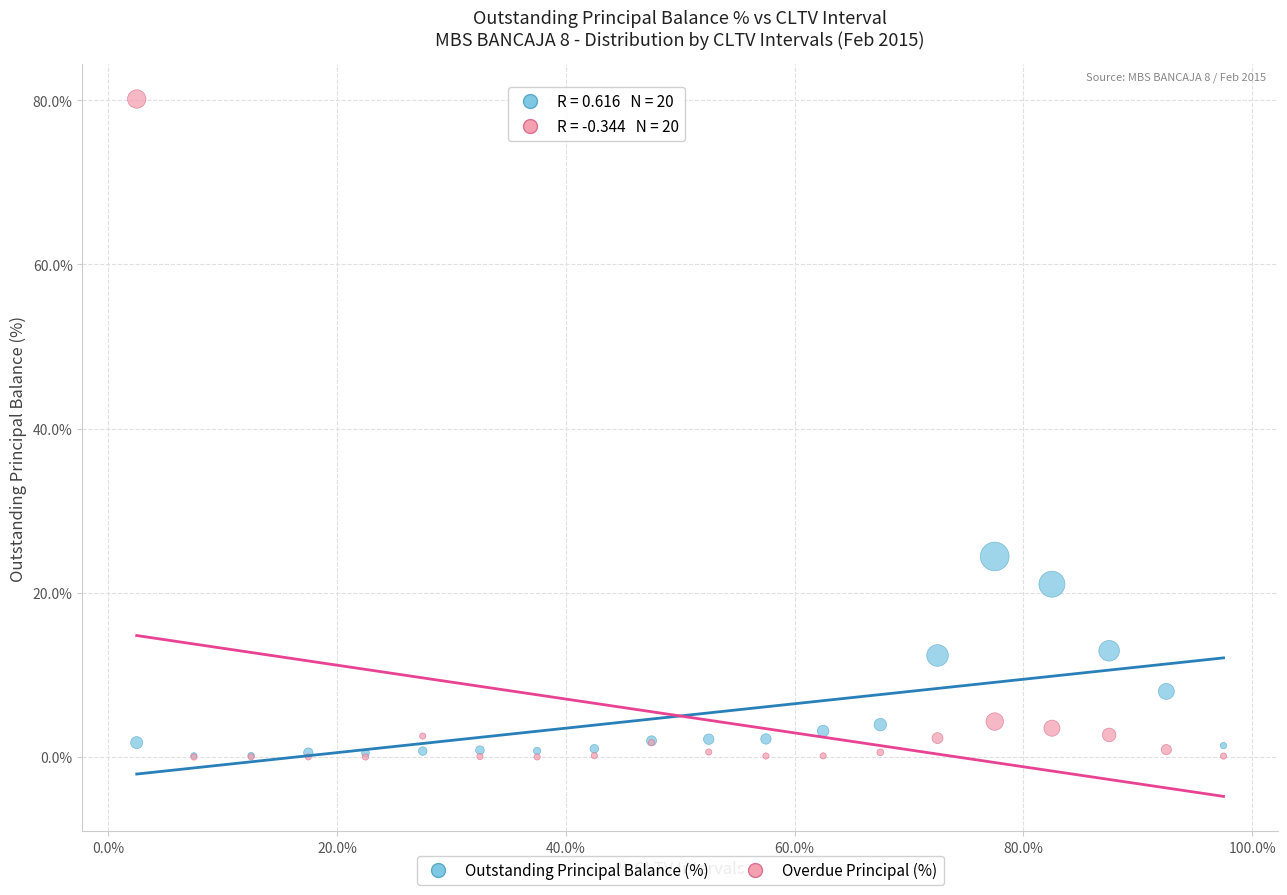

Which series reaches the maximum Y coordinate?

Overdue Principal (%)